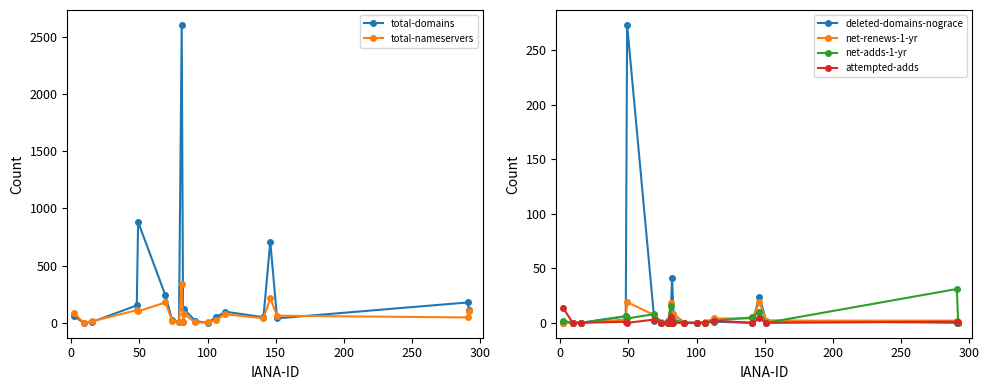

Reading left to right, transcribe all the data shown in this chart.

total-domains: 59	1	8	153	882	242	23	12	2603	7	118	16	1	48	98	50	710	40	179	112
total-nameservers: 85	2	14	111	101	179	18	5	343	10	74	4	4	23	76	41	214	63	48	103
deleted-domains-nograce: 0	0	0	6	273	2	0	2	8	41	8	0	0	0	1	0	24	2	0	0
net-renews-1-yr: 0	0	0	3	19	7	1	0	18	0	8	0	0	1	4	4	19	2	2	0
net-adds-1-yr: 2	0	0	6	4	8	0	0	15	0	3	0	0	0	2	5	10	0	31	0
attempted-adds: 14	0	0	1	0	3	0	0	5	0	0	0	0	0	2	0	4	0	1	1